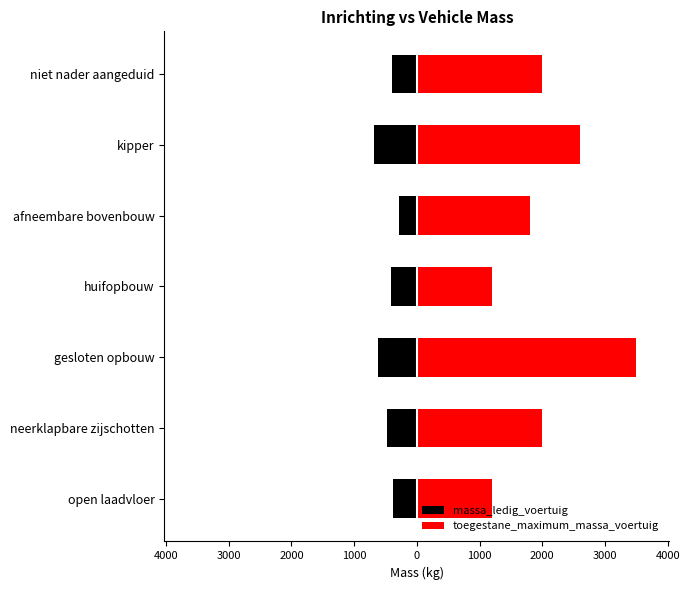

At afneembare bovenbouw, list the series in order from smallest to largest.

massa_ledig_voertuig, toegestane_maximum_massa_voertuig